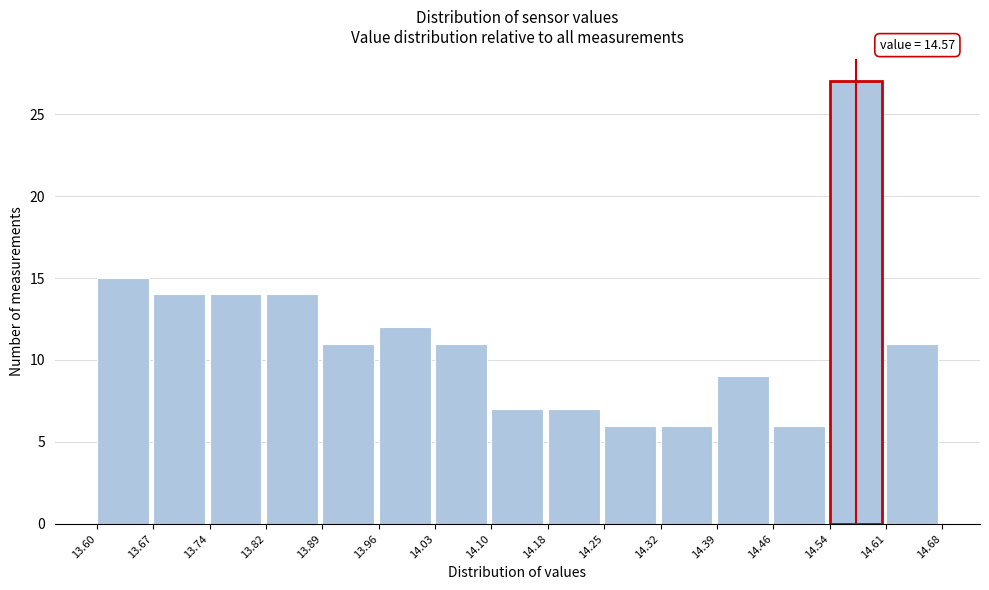

Over which range of the x-axis is the bar tallest?

14.54 to 14.61